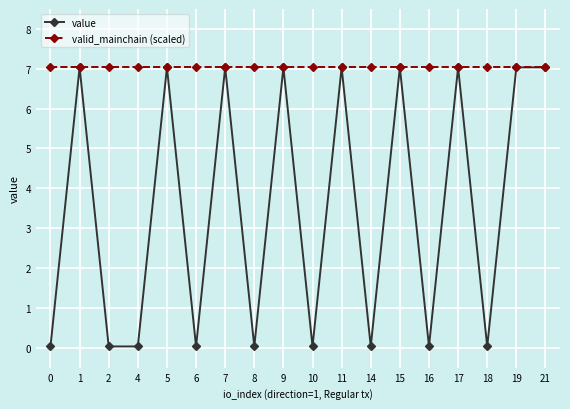

True or false: value has a value of 10.0 at 5.

False